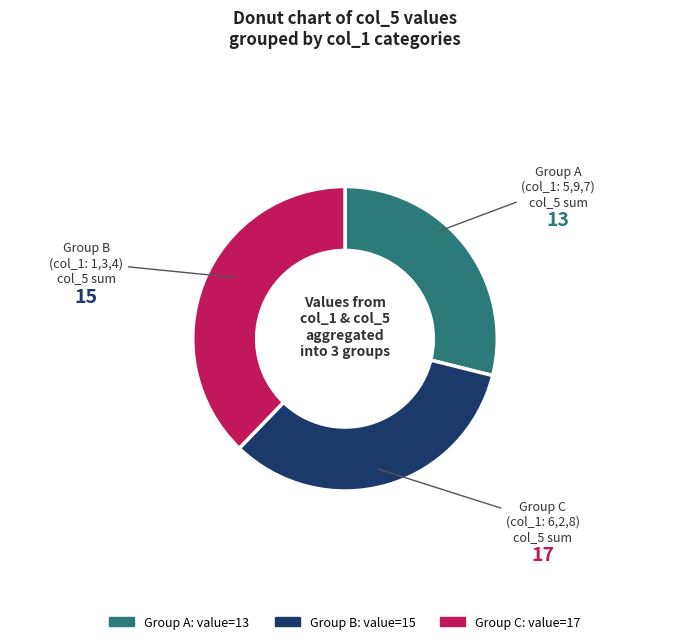

How many slices are in this pie chart?

3